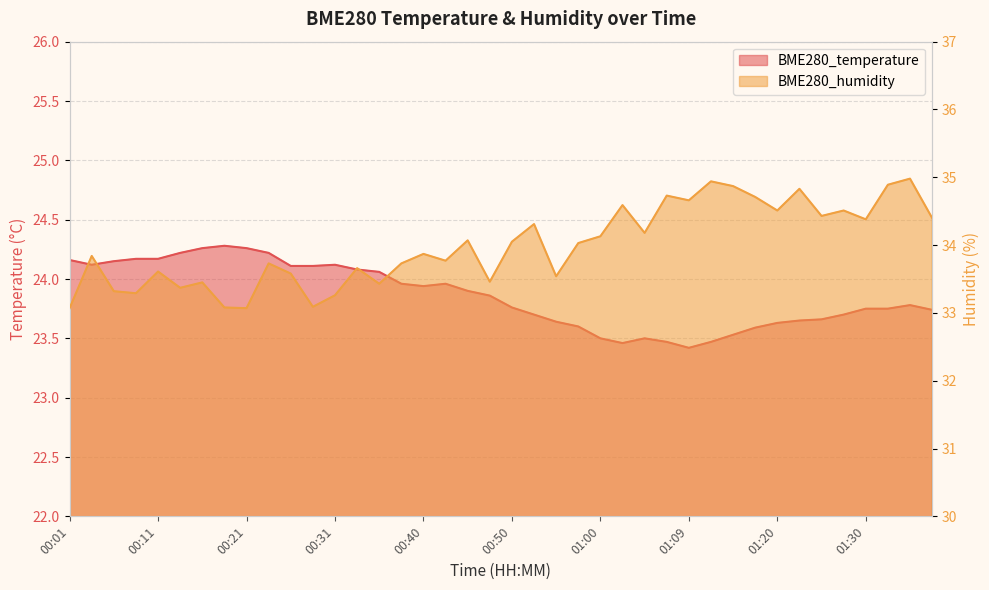

What is the difference between the second highest and second lowest values in the BME280_temperature series?

0.8